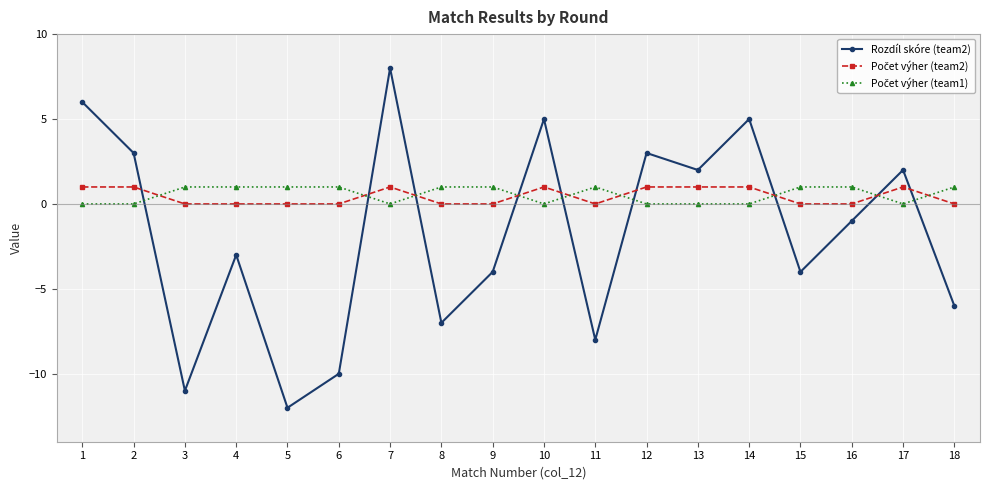

Between 10 and 12, which series saw the biggest shift?

Rozdíl skóre (team2)